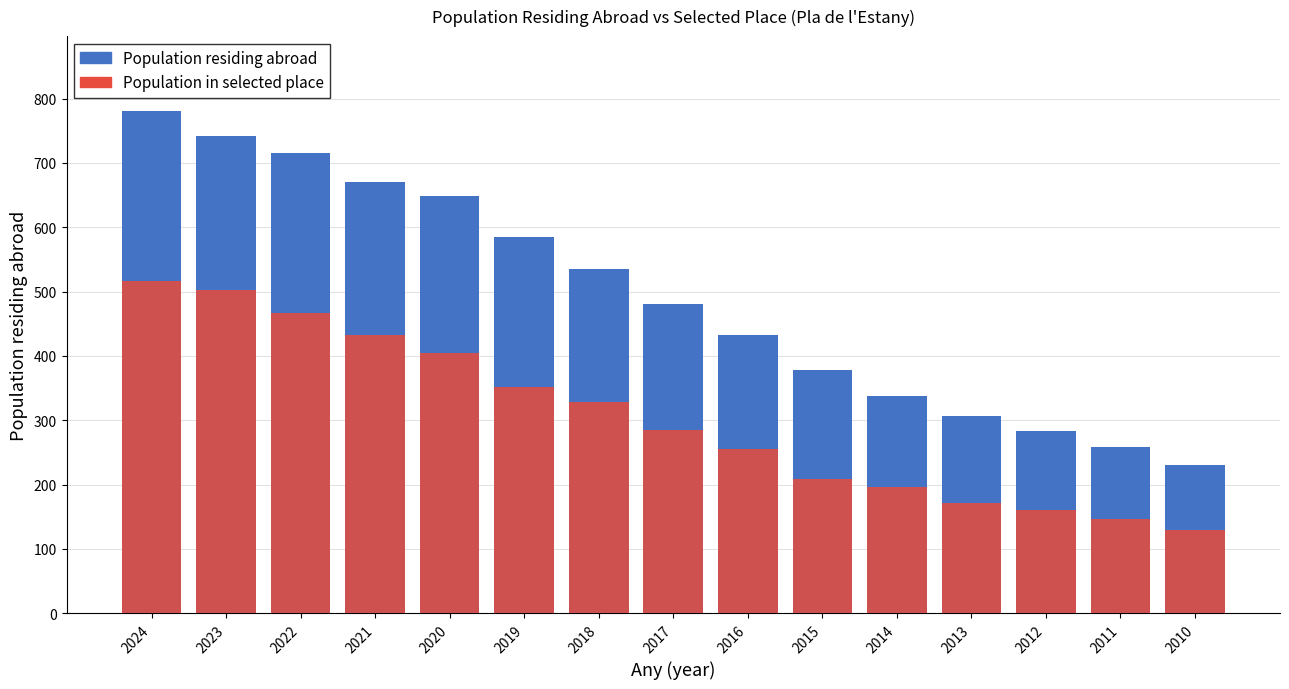

Which label corresponds to the largest value in the chart?

2024